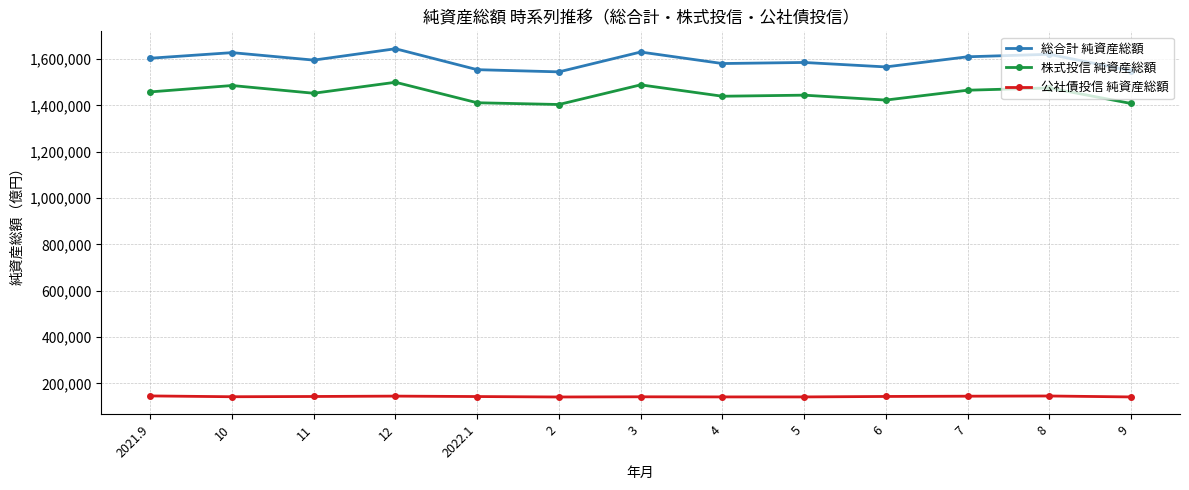

True or false: 株式投信 純資産総額 has more than 2 points higher than both neighbors.

True